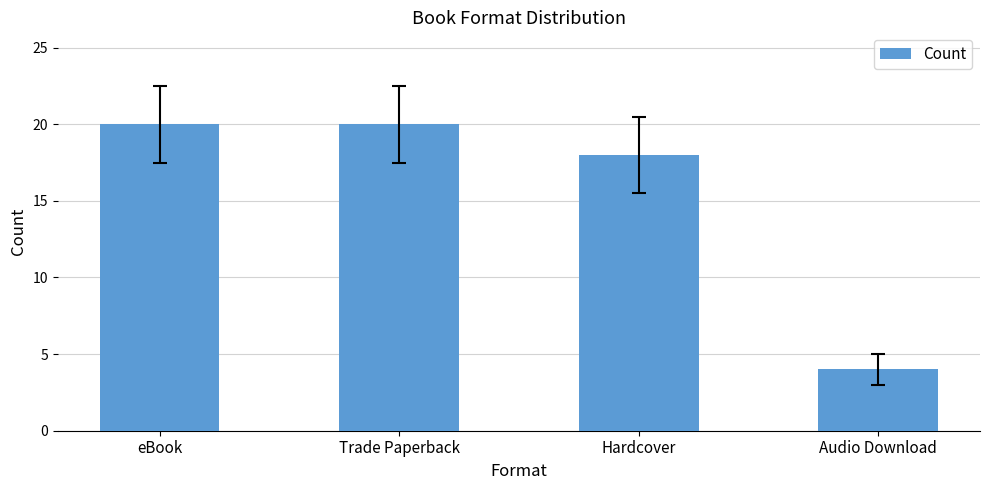

What is the sum of all values?

62